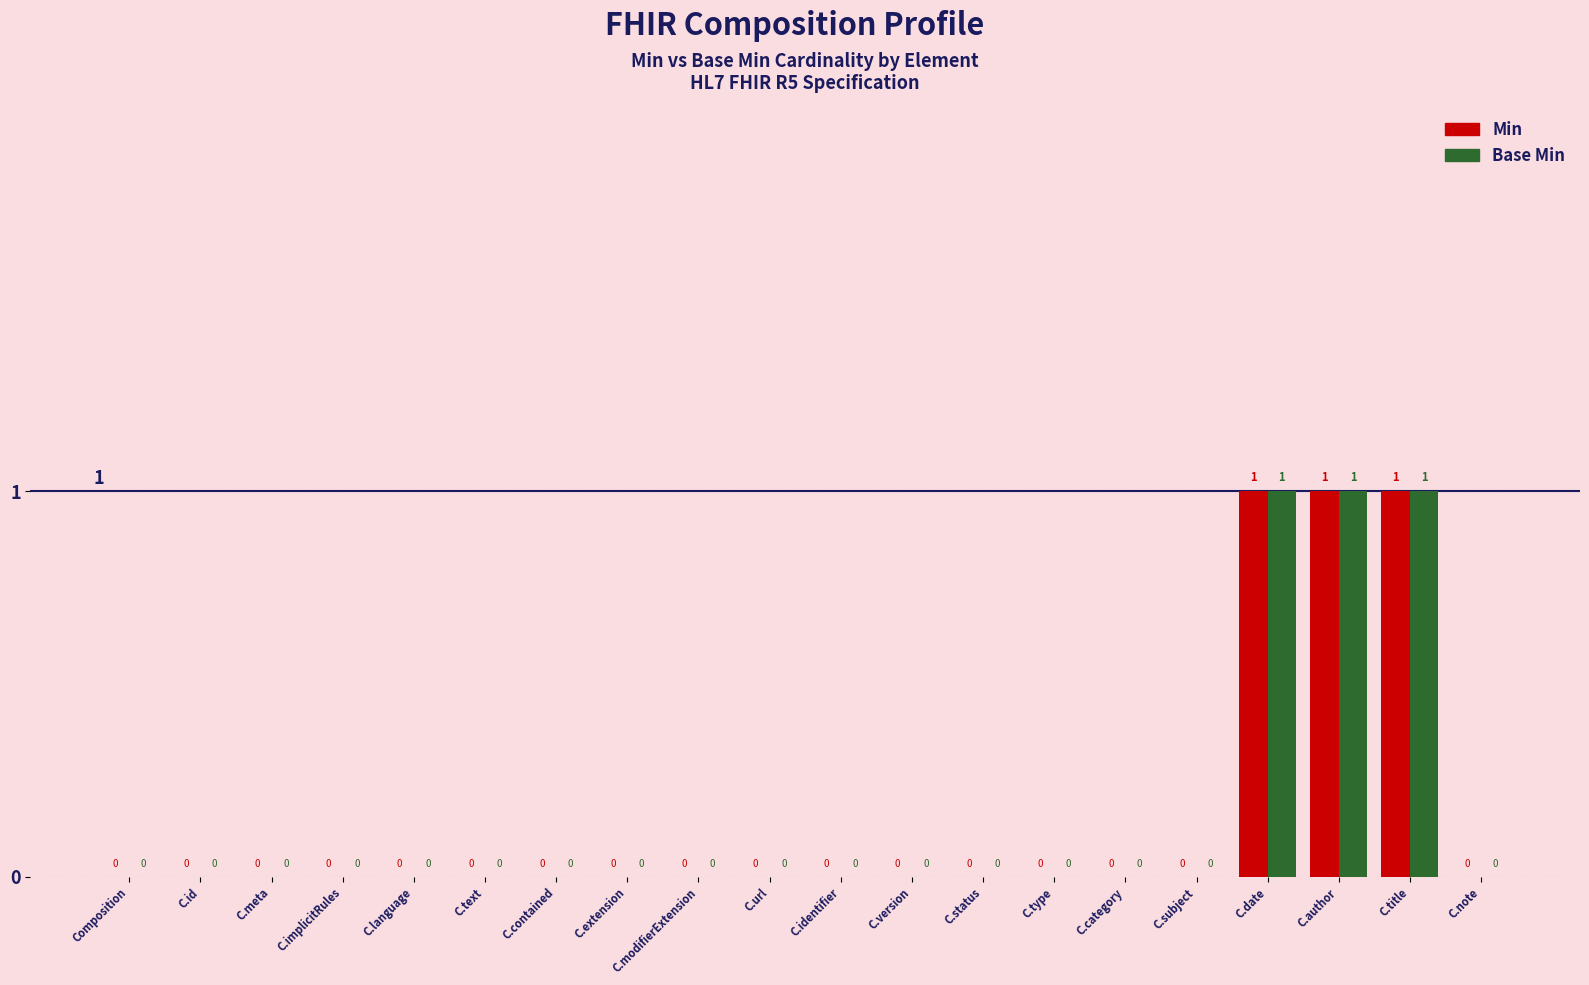

What is the sum of all Base Min values?

3